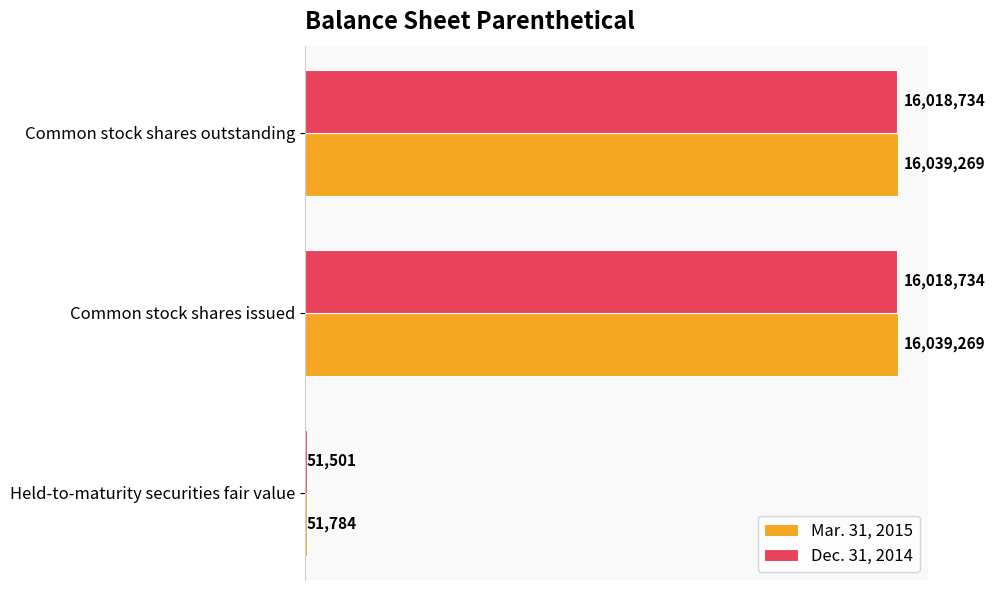

What are all the series names shown in the legend?

Mar. 31, 2015, Dec. 31, 2014